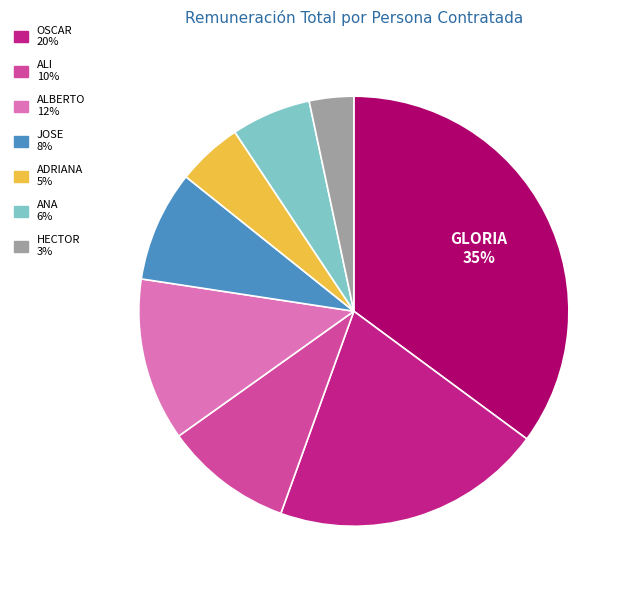

To the nearest percent, what is the difference between the largest and smallest slice percentages?

32%